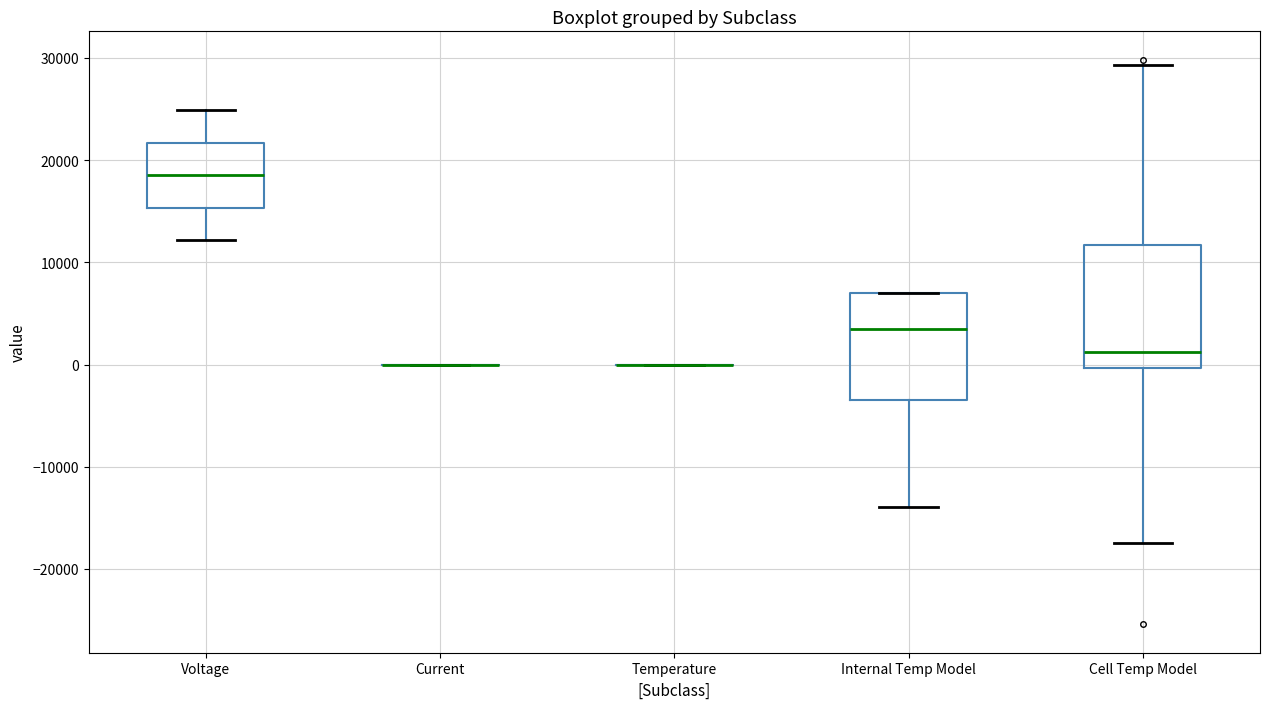

Where is the upper edge of the box for Voltage on the y-axis? The values are not printed on the chart, so give them approximately, as read against the axis.

22000